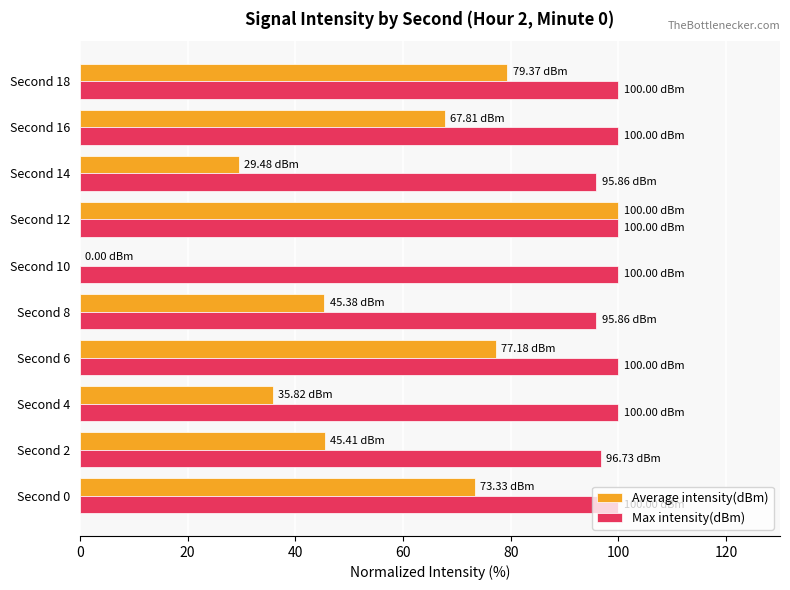

Which series changed the most between Second 2 and Second 12?

Average intensity(dBm)